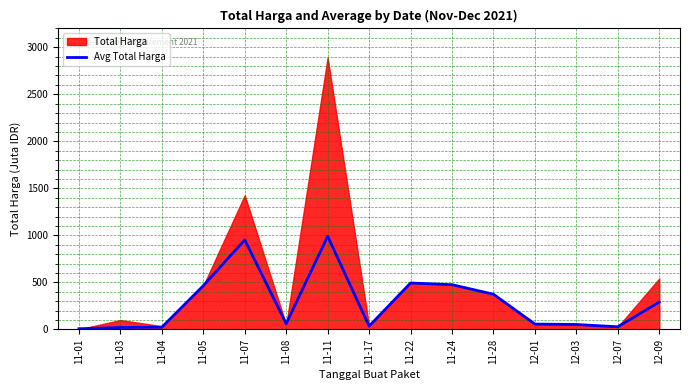

What is the highest value of the Avg Total Harga series?

990.0